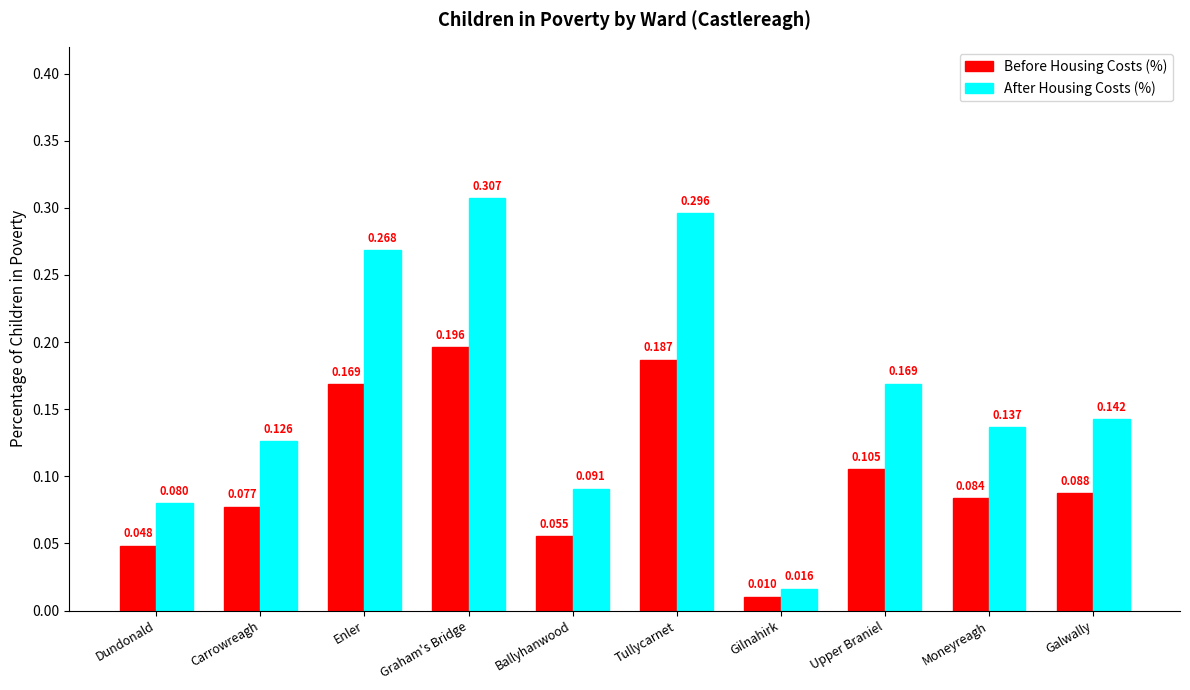

Which series has the largest range (max minus min)?

After Housing Costs (%)